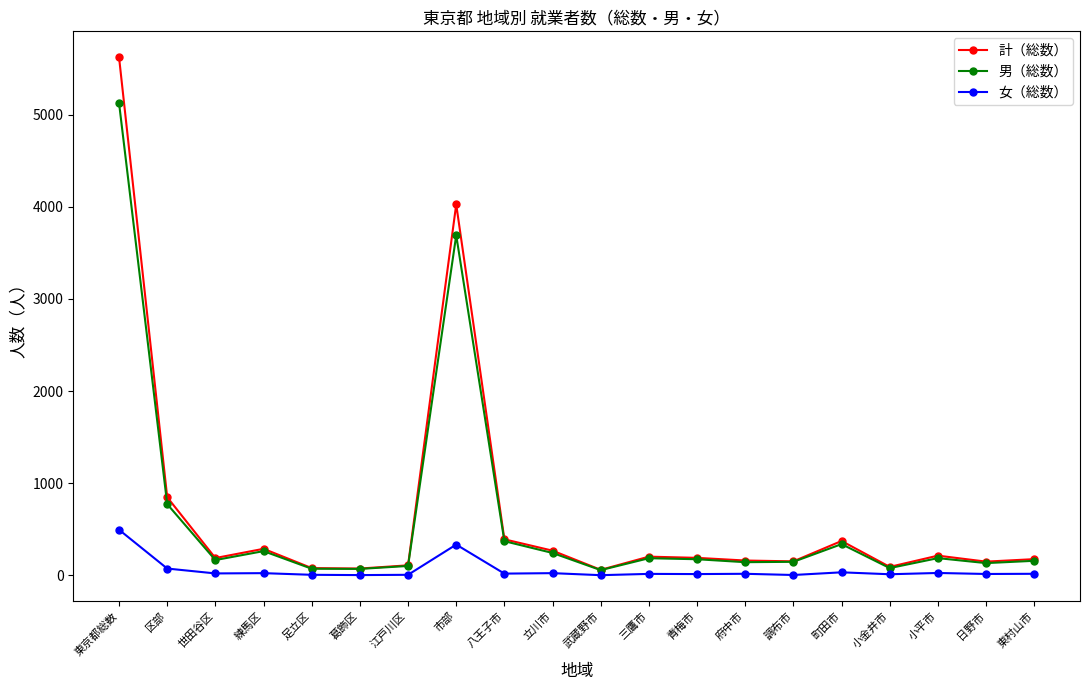

Rank the series by their maximum value, from lowest to highest.

女（総数）, 男（総数）, 計（総数）